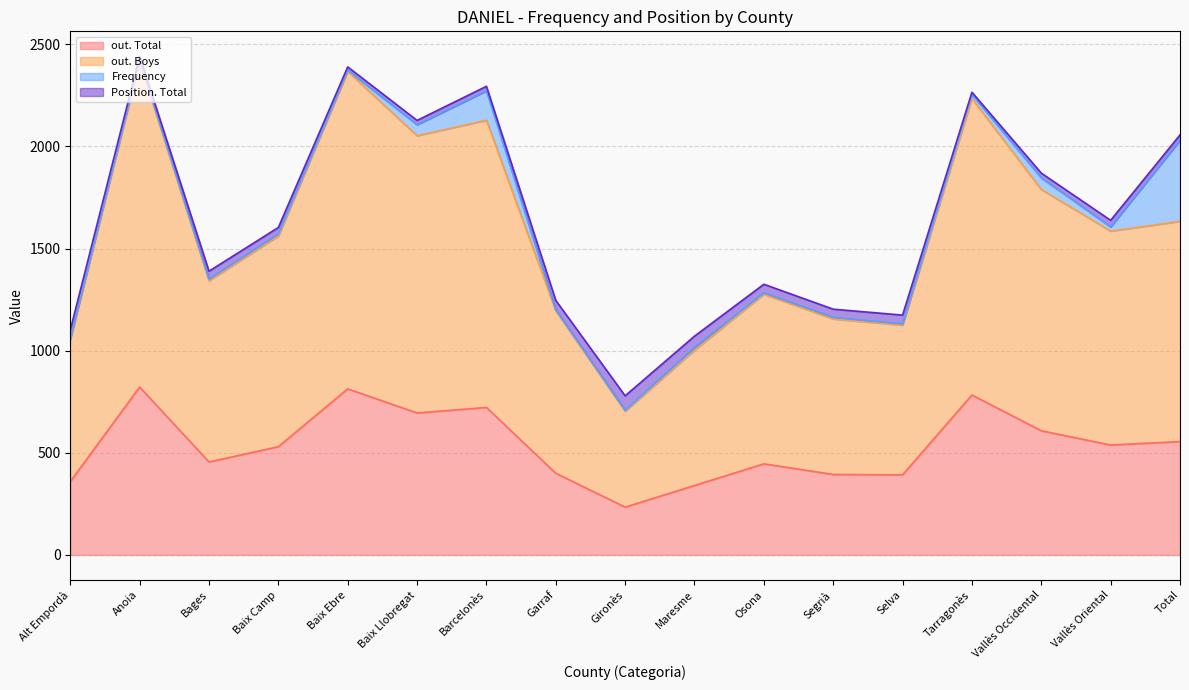

The out. Total series shows 198 at Alt Empordà. True or false?

False